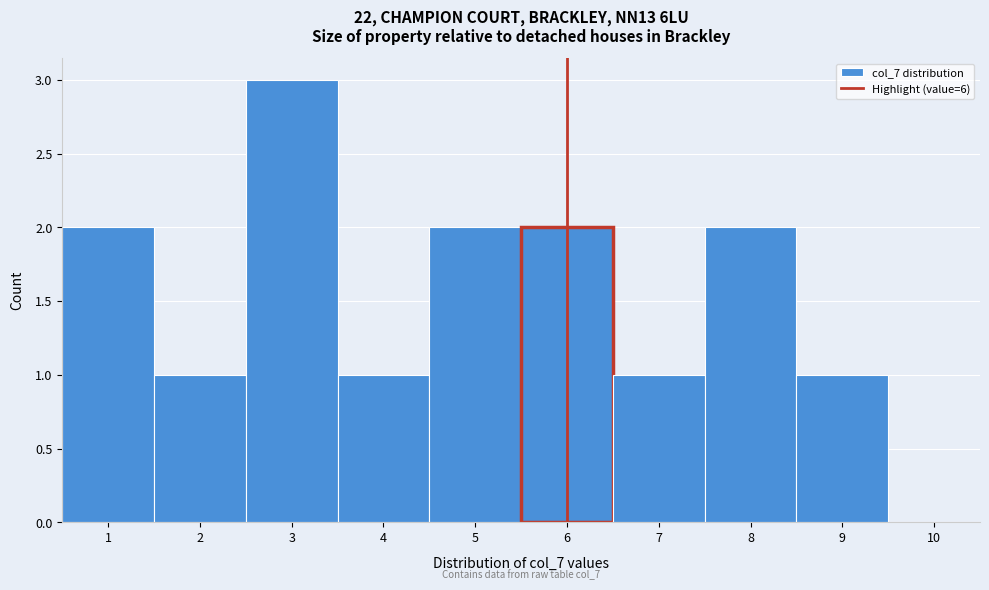

Which range on the x-axis has the tallest bar?

2.5 to 3.5